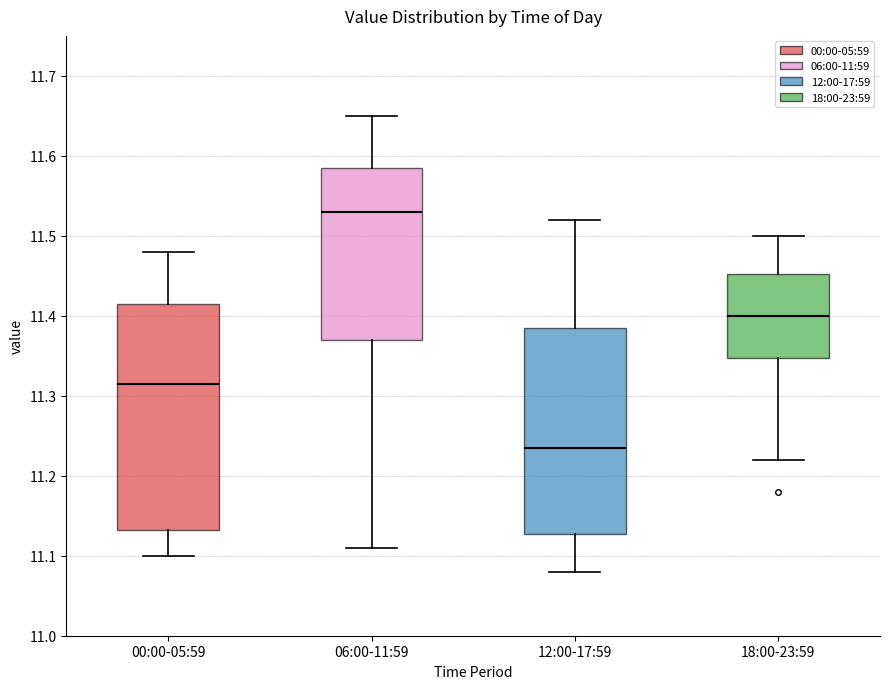

Which box has the lowest median line?

12:00-17:59